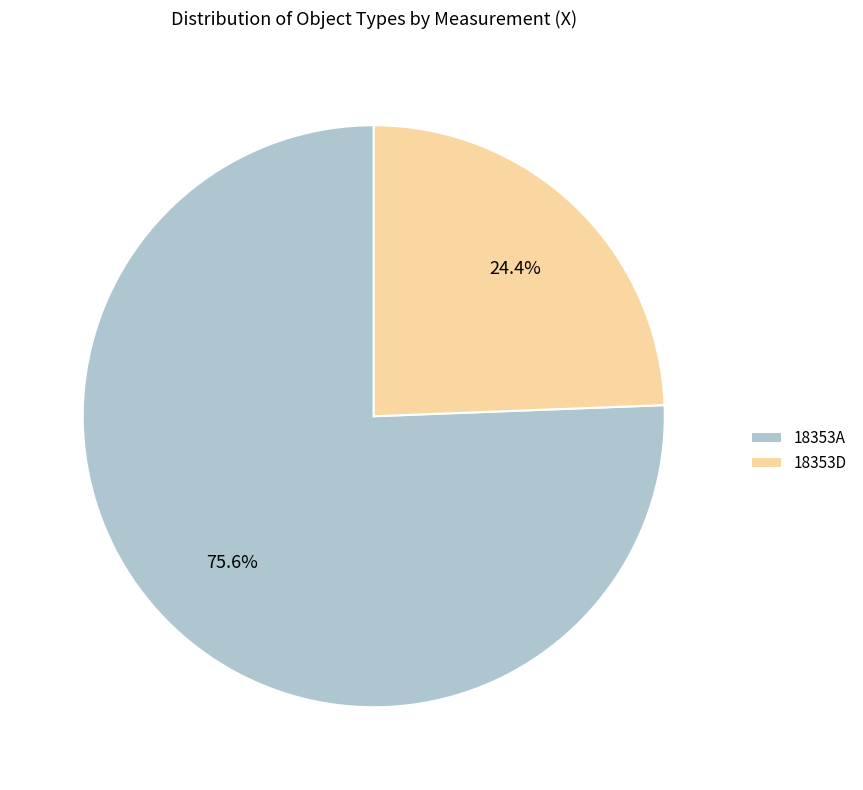

The 18353D slice represents 15% of the pie. True or false?

False